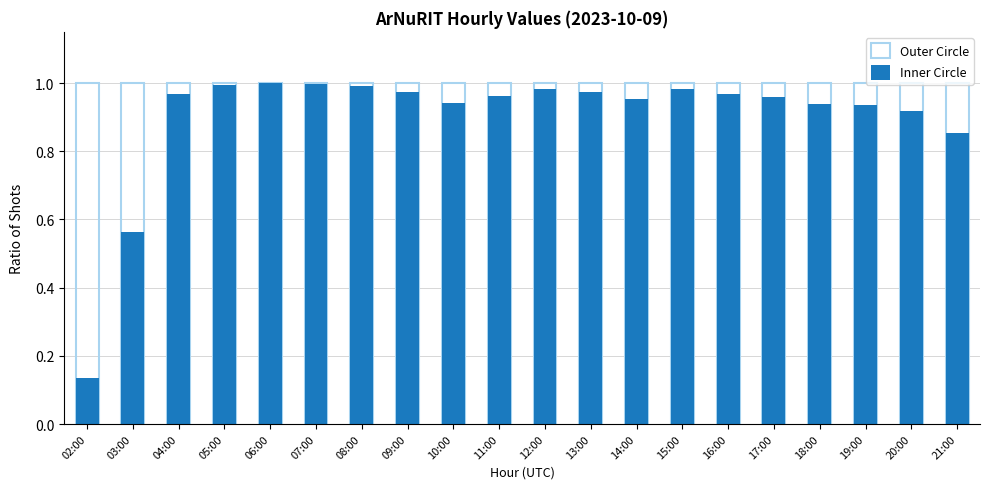

What is the total value across all series at 18:00?

1.9